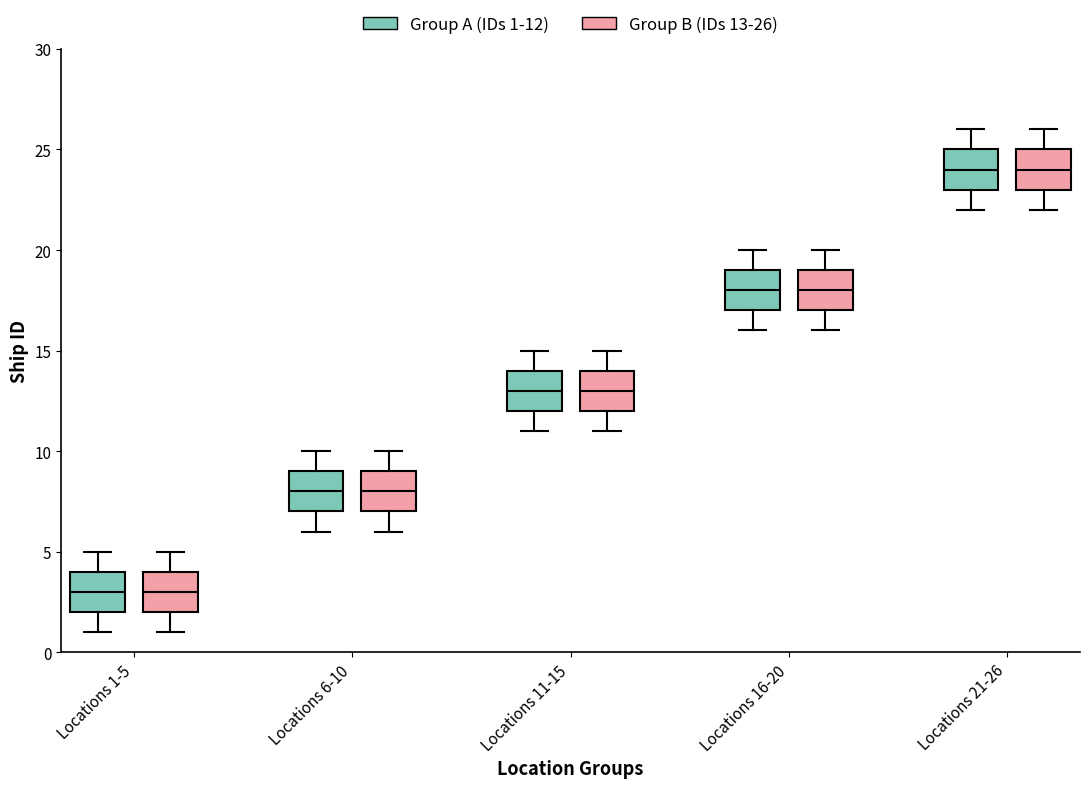

Reading left to right, transcribe this box plot: for each box, give where its median line is, the range the box spans, and where its two whiskers end, as read against the y-axis. The values are not printed on the chart, so give them approximately, as read against the axis.

Locations 1-5 (Group A (IDs 1-12)): median 3, box 2 to 4, whiskers 1 to 5
Locations 1-5 (Group B (IDs 13-26)): median 3, box 2 to 4, whiskers 1 to 5
Locations 6-10 (Group A (IDs 1-12)): median 8, box 7 to 9, whiskers 6 to 10
Locations 6-10 (Group B (IDs 13-26)): median 8, box 7 to 9, whiskers 6 to 10
Locations 11-15 (Group A (IDs 1-12)): median 13, box 12 to 14, whiskers 11 to 15
Locations 11-15 (Group B (IDs 13-26)): median 13, box 12 to 14, whiskers 11 to 15
Locations 16-20 (Group A (IDs 1-12)): median 18, box 17 to 19, whiskers 16 to 20
Locations 16-20 (Group B (IDs 13-26)): median 18, box 17 to 19, whiskers 16 to 20
Locations 21-26 (Group A (IDs 1-12)): median 24, box 23 to 25, whiskers 22 to 26
Locations 21-26 (Group B (IDs 13-26)): median 24, box 23 to 25, whiskers 22 to 26